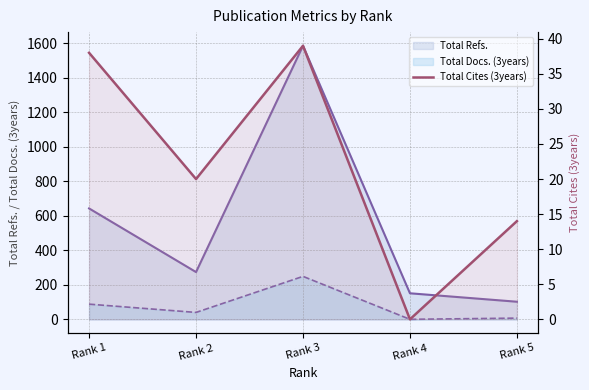

Approximately how many times larger is the value at Rank 2 compared to Rank 1?

0.5